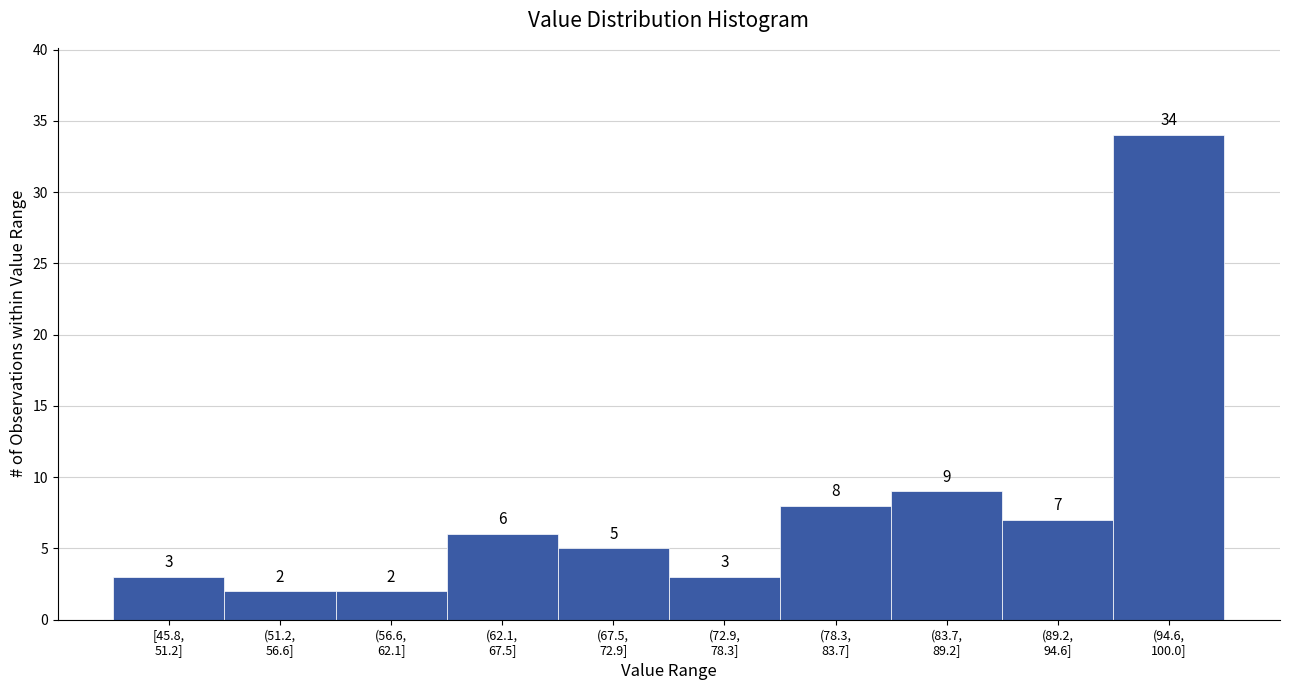

Reading right to left, extract all data points from this chart.

34	7	9	8	3	5	6	2	2	3